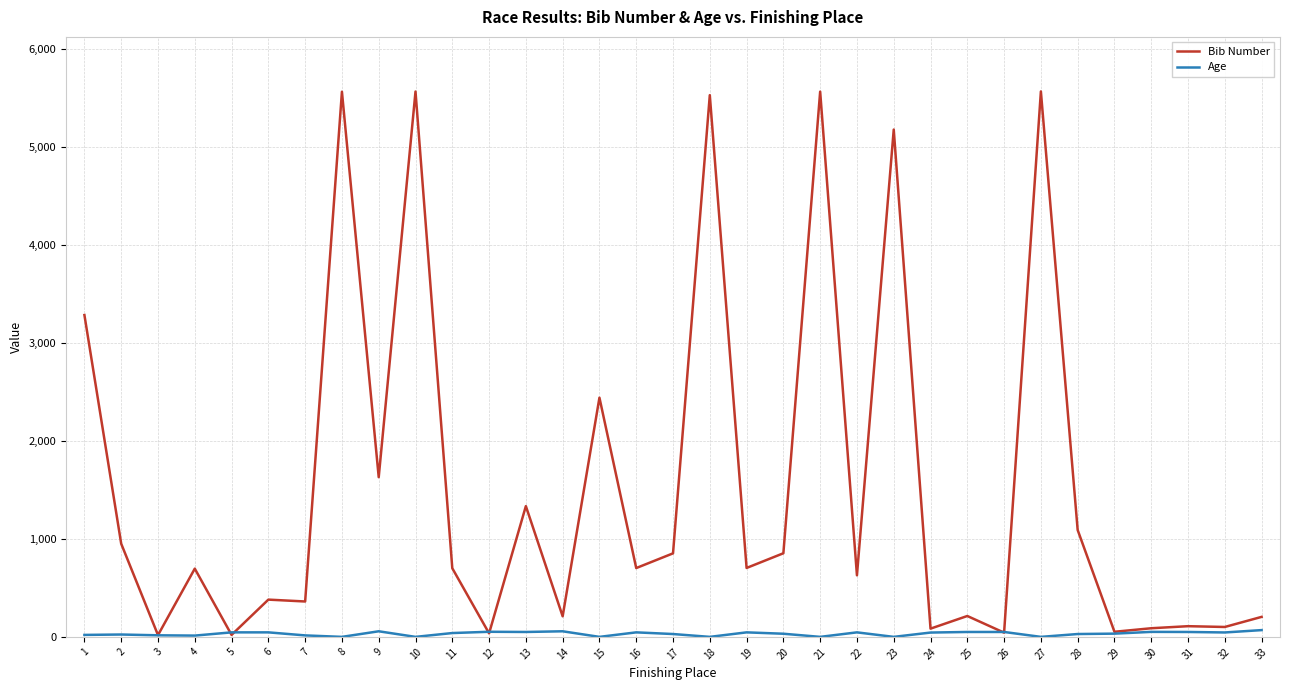

True or false: Age has a value of 46 at 6.

True